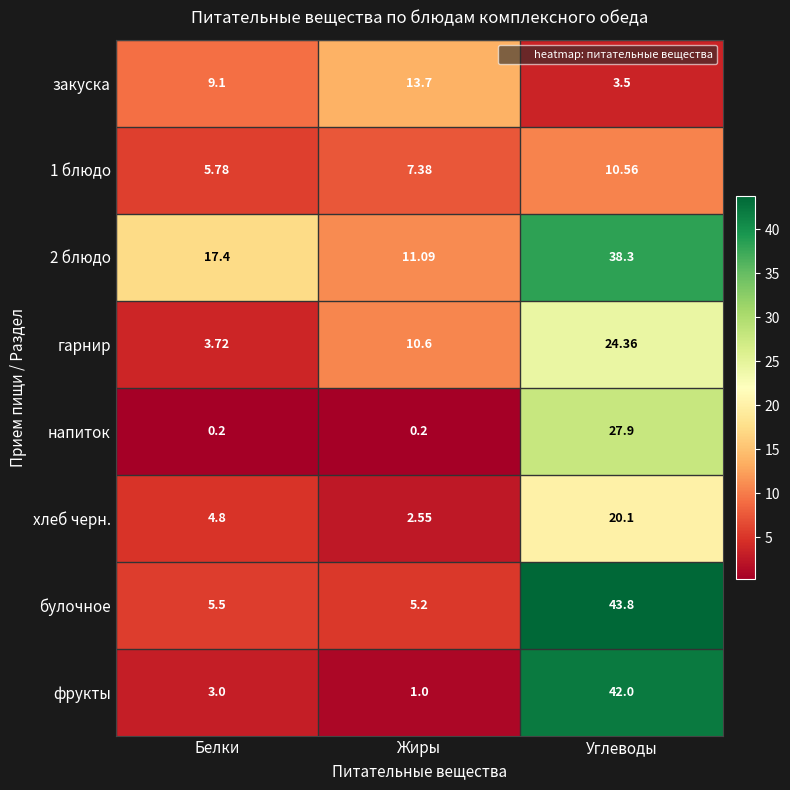

At which category is the sum across all series the highest?

Углеводы